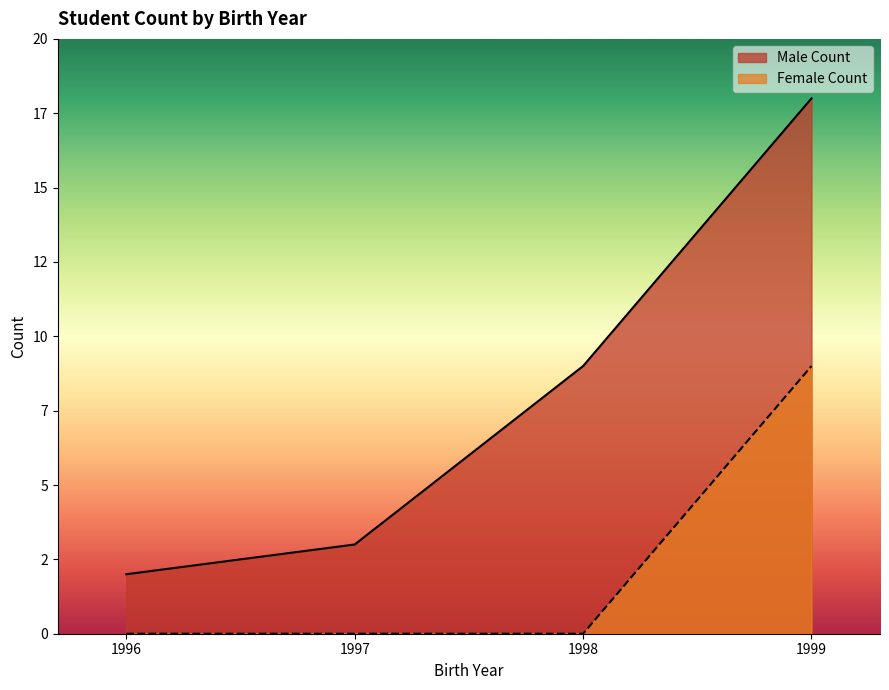

Which series has the largest range (max minus min)?

Male Count